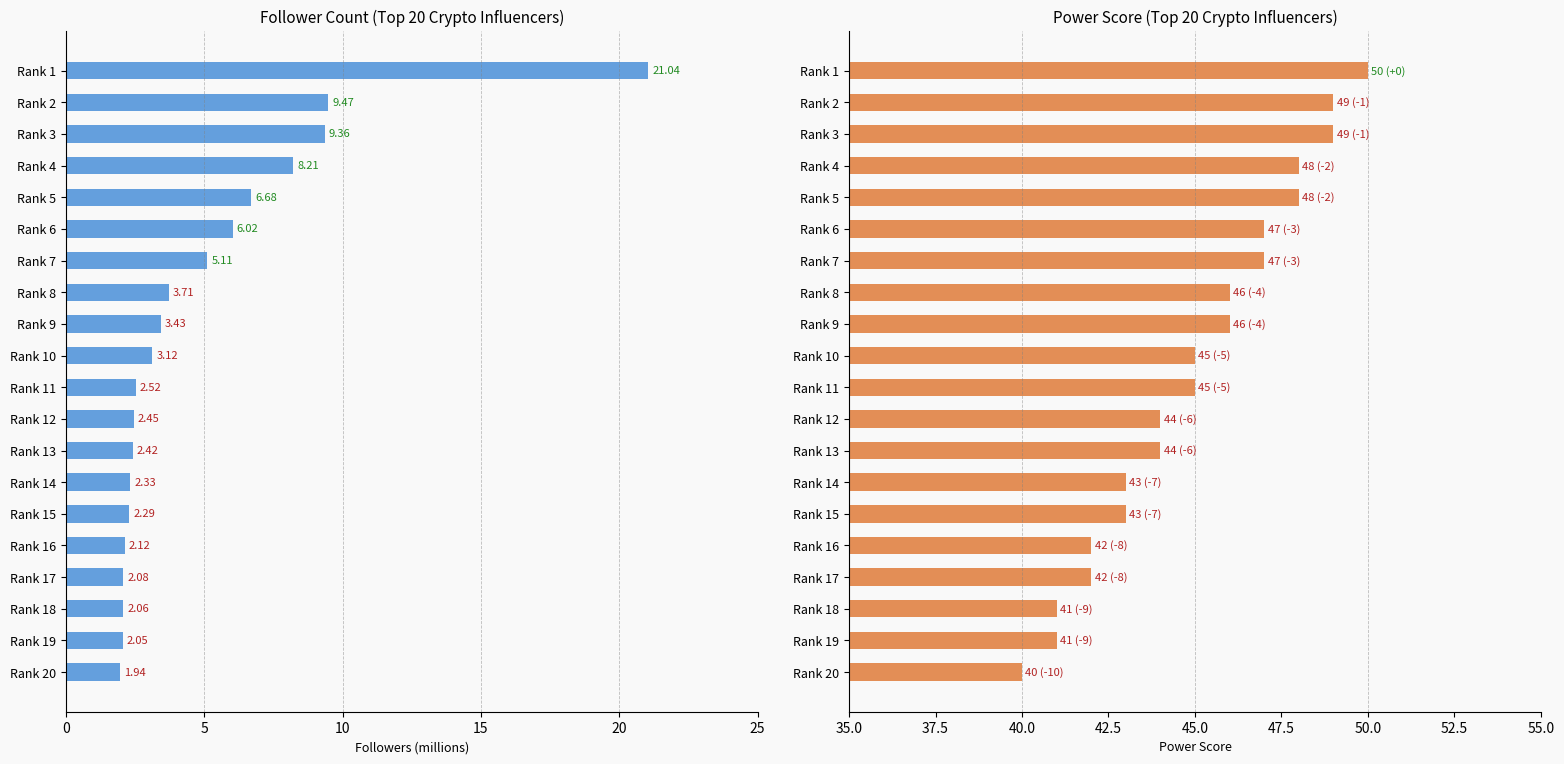

Between Rank 7 and Rank 16, which series saw the biggest shift?

power score